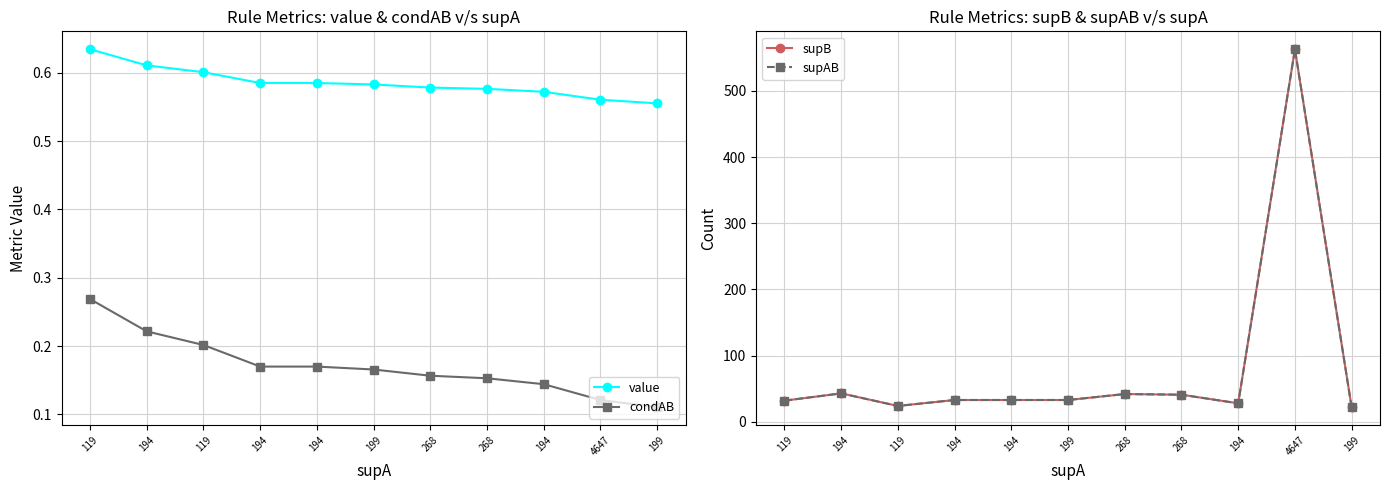

What is the value of the value point at the 4th from the left?

0.6